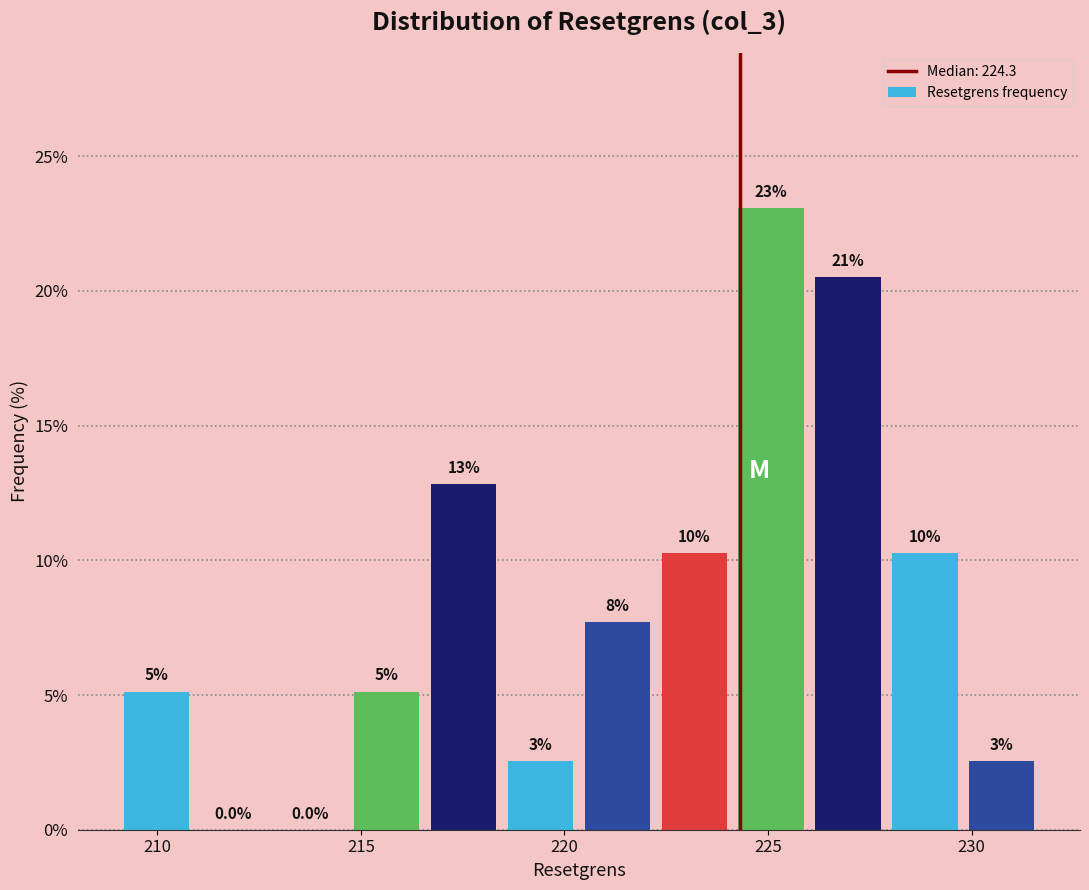

Read against the x-axis, roughly where is the centre of the tallest bar?

225.0